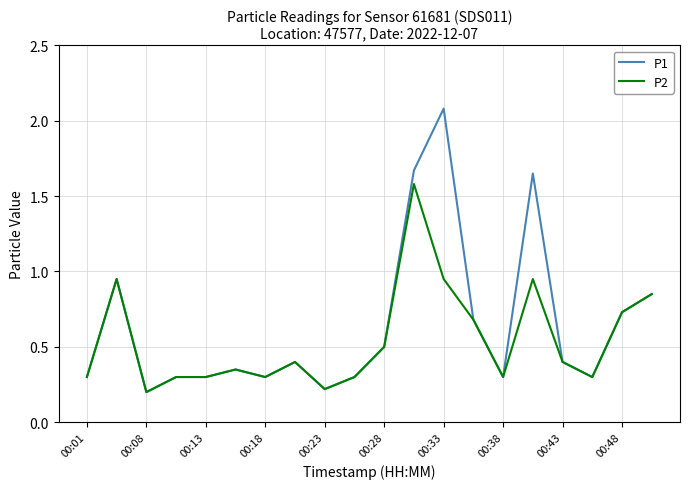

Which series has the widest spread of values?

P1